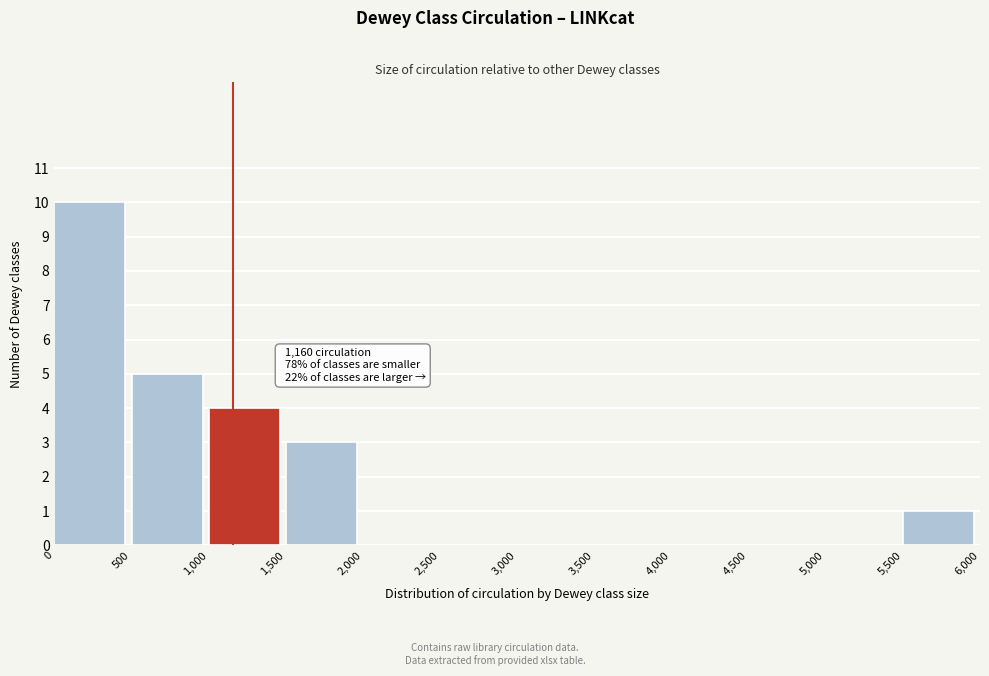

Which range on the x-axis has the tallest bar?

0 to 500